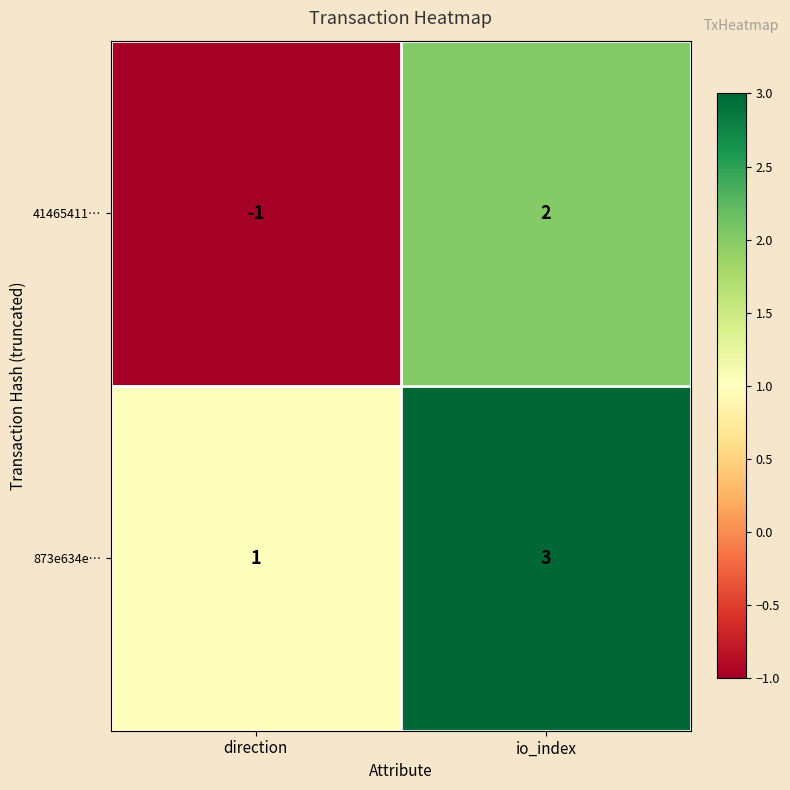

What is the difference between the highest and lowest values at direction?

2